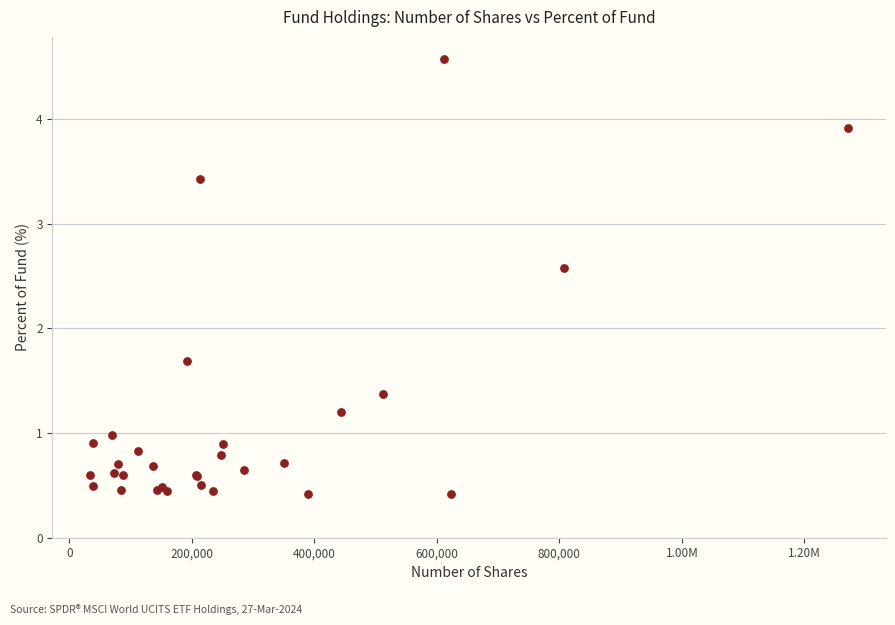

What Y value in the scatter plot is closest to 2?

1.7